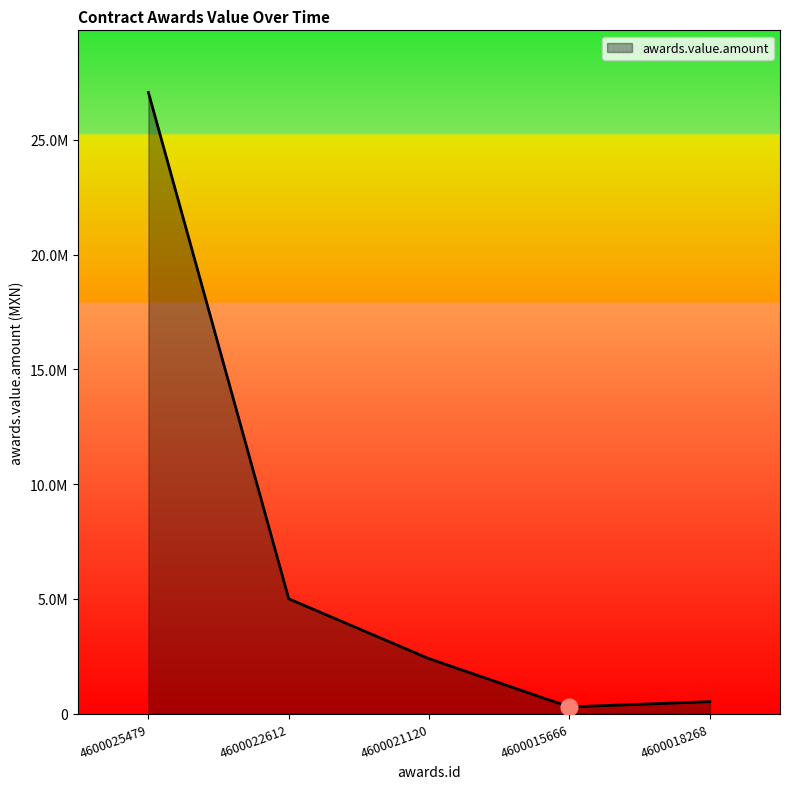

What is the smallest value displayed?

290000.0